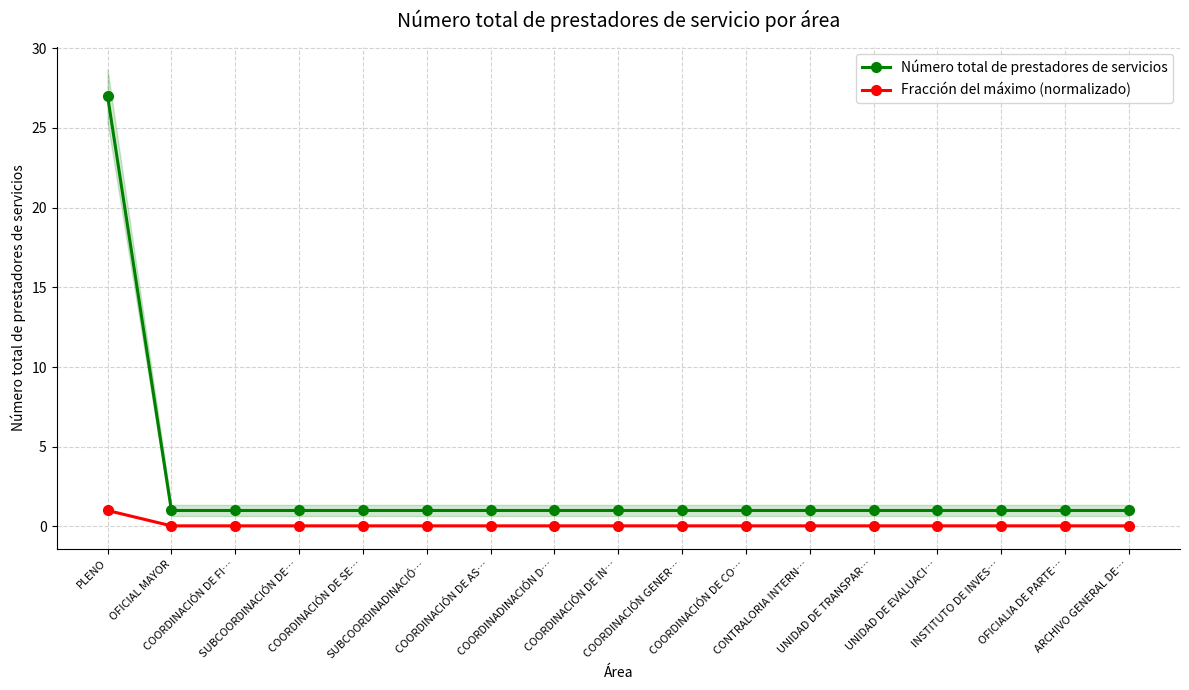

Does the chart have visible grid lines?

Yes